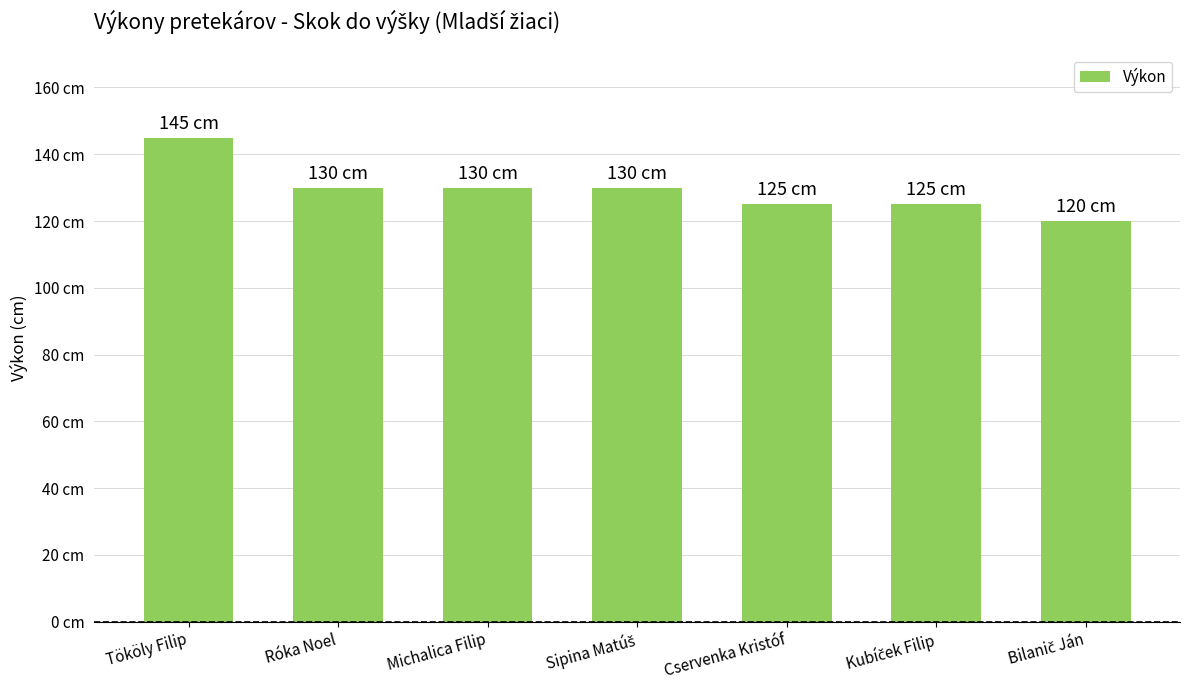

What is the label of the 4th bar from the right?

Sipina Matúš